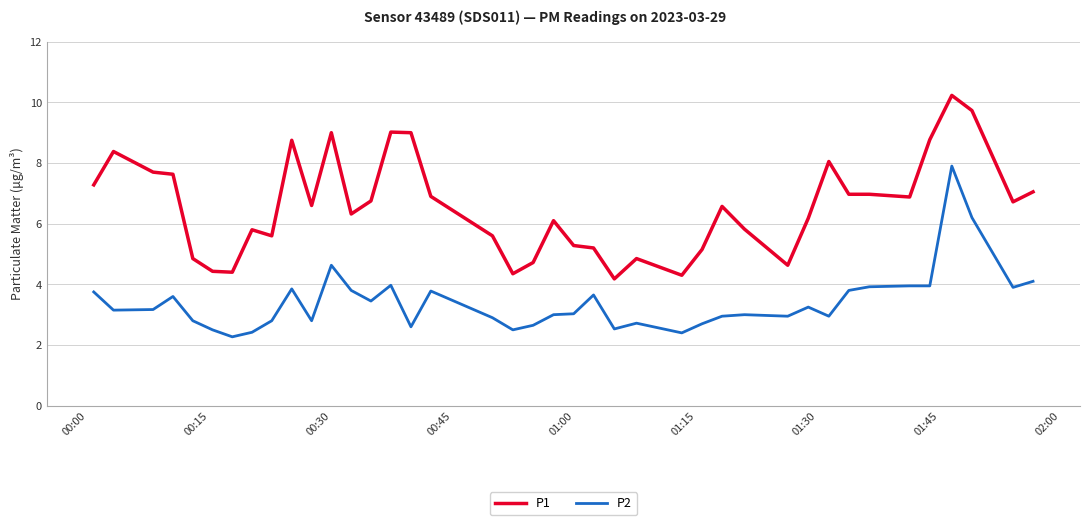

Which series has the largest total across all categories?

P1